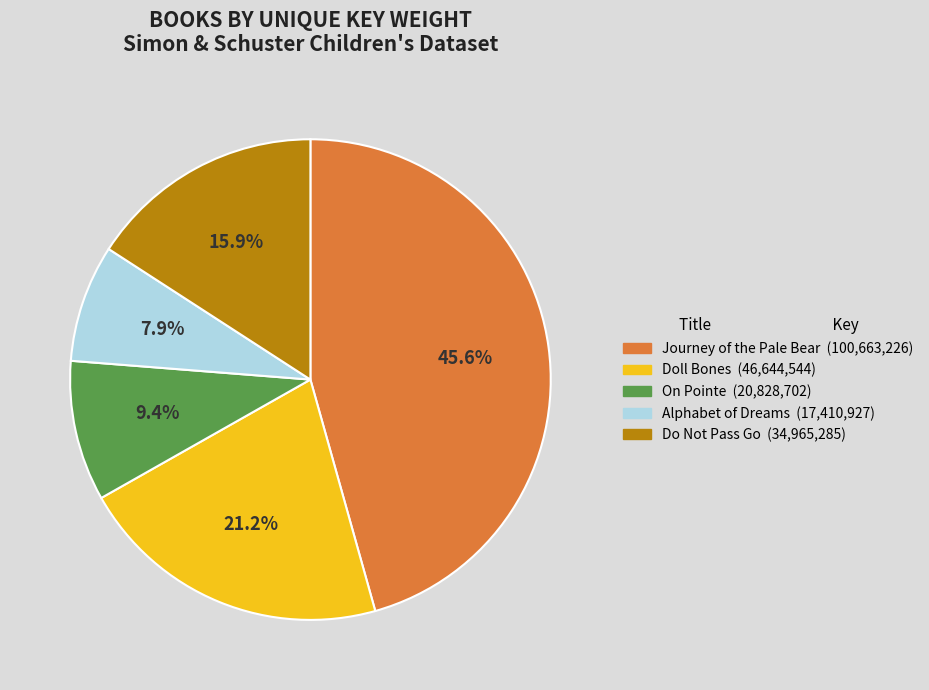

What is the largest slice in the pie chart?

Journey of the Pale Bear